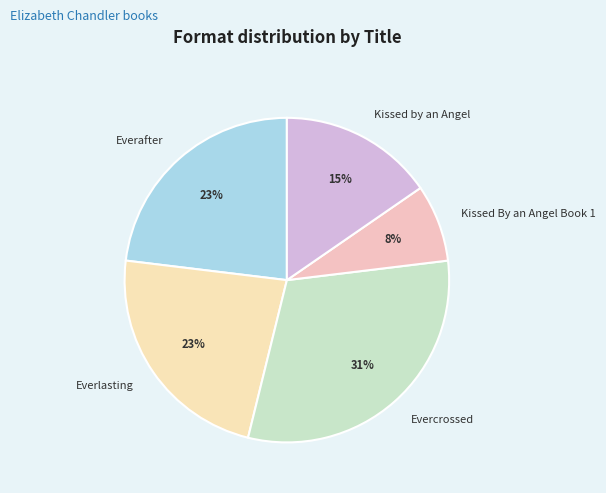

Does Kissed By an Angel Book 1 account for over 50% of the chart?

No